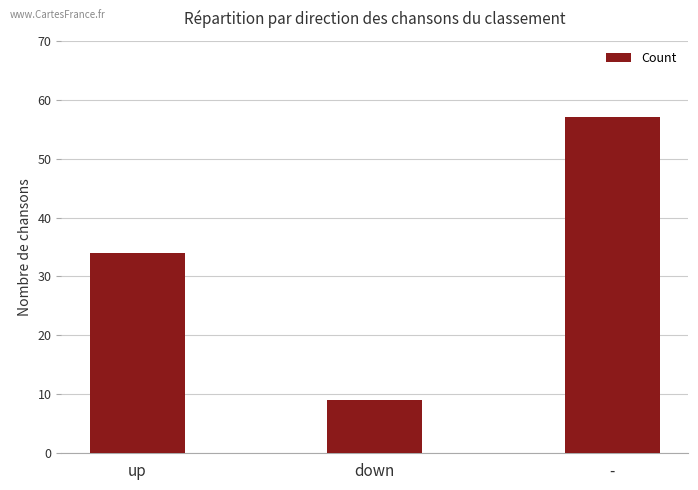

Reading left to right, extract all data points from this chart.

up=34	down=9	-=57